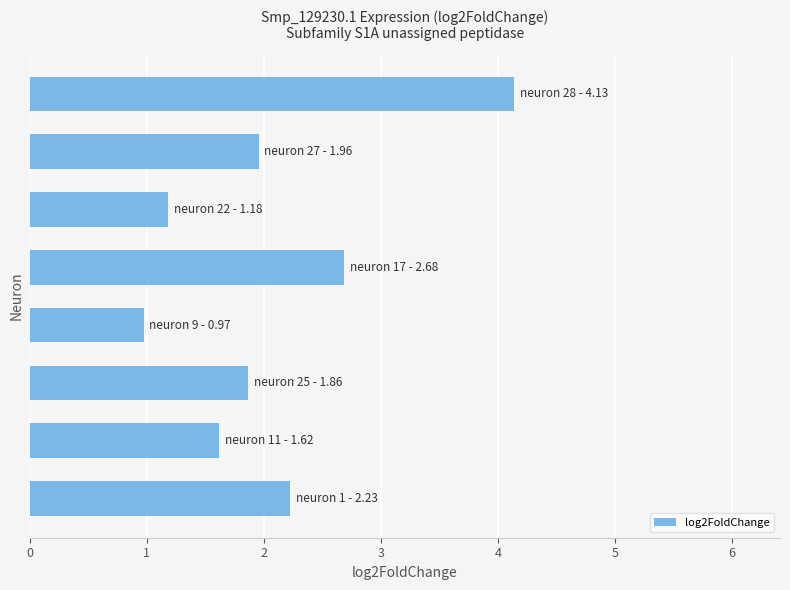

What is the sum of all values?

16.6